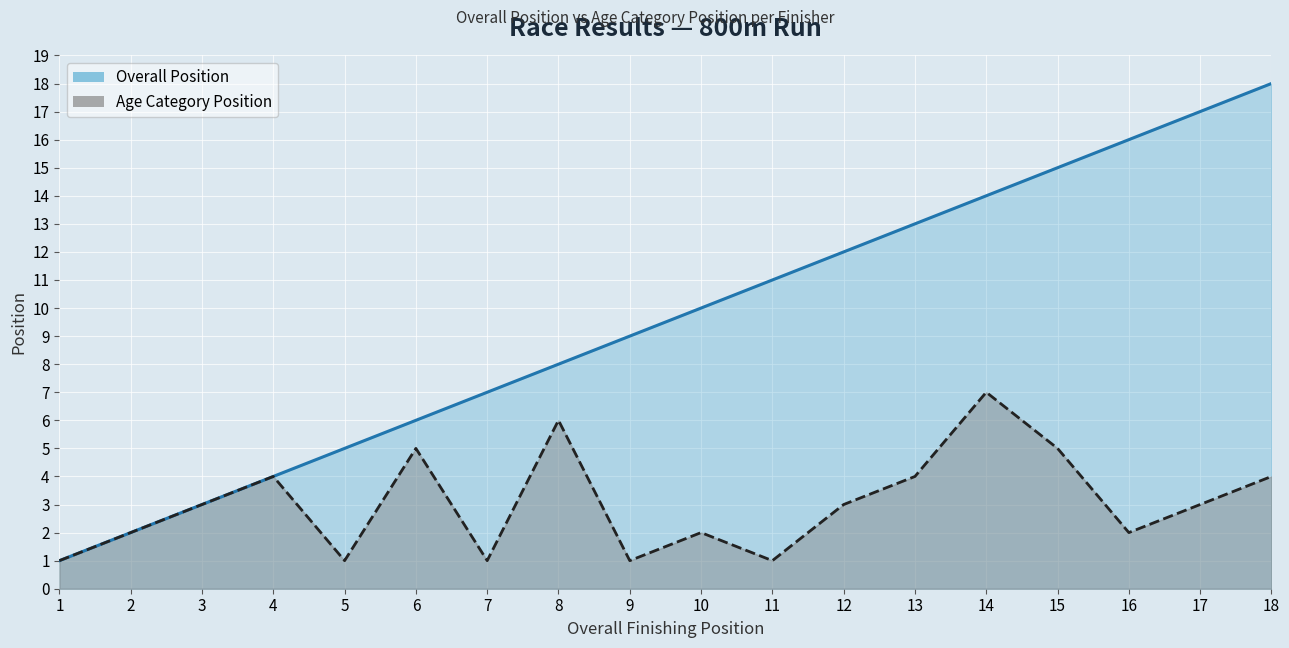

Which series has the largest range (max minus min)?

Overall Position (line)